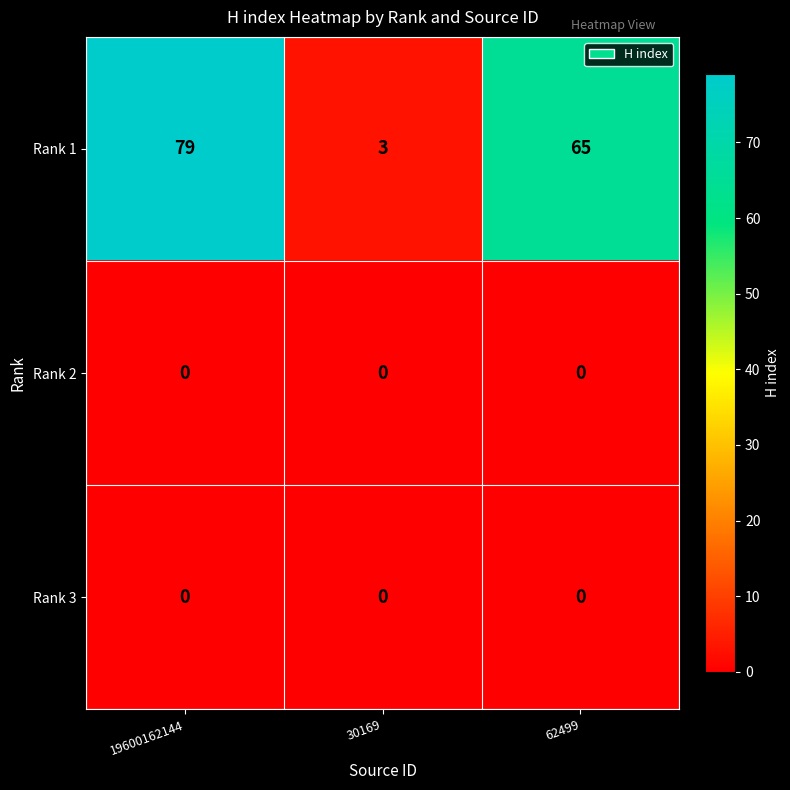

Reading left to right, transcribe all the data shown in this chart.

Rank 1: 79	3	65
Rank 2: 0	0	0
Rank 3: 0	0	0